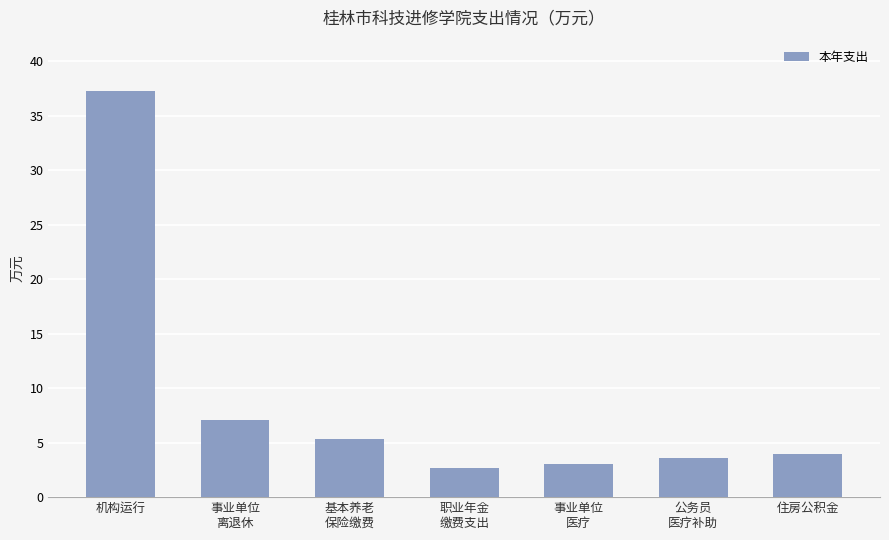

List the labels in order of value, smallest first.

职业年金
缴费支出, 事业单位
医疗, 公务员
医疗补助, 住房公积金, 基本养老
保险缴费, 事业单位
离退休, 机构运行